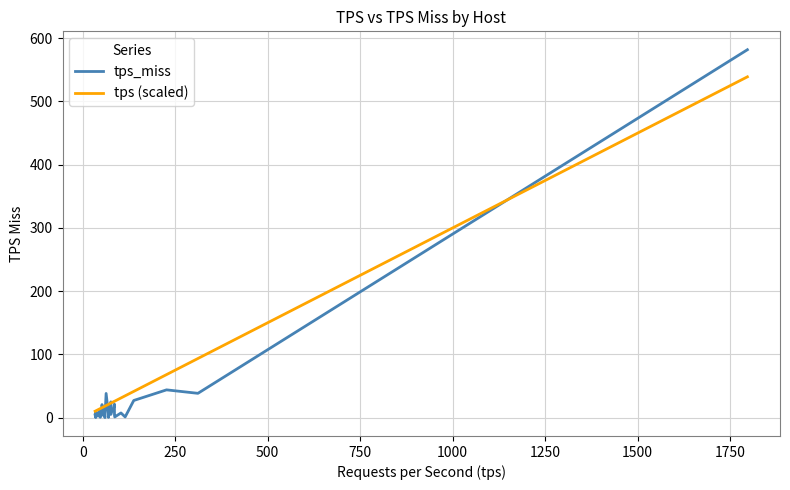

Rank the series by their maximum value, from lowest to highest.

tps (scaled), tps_miss